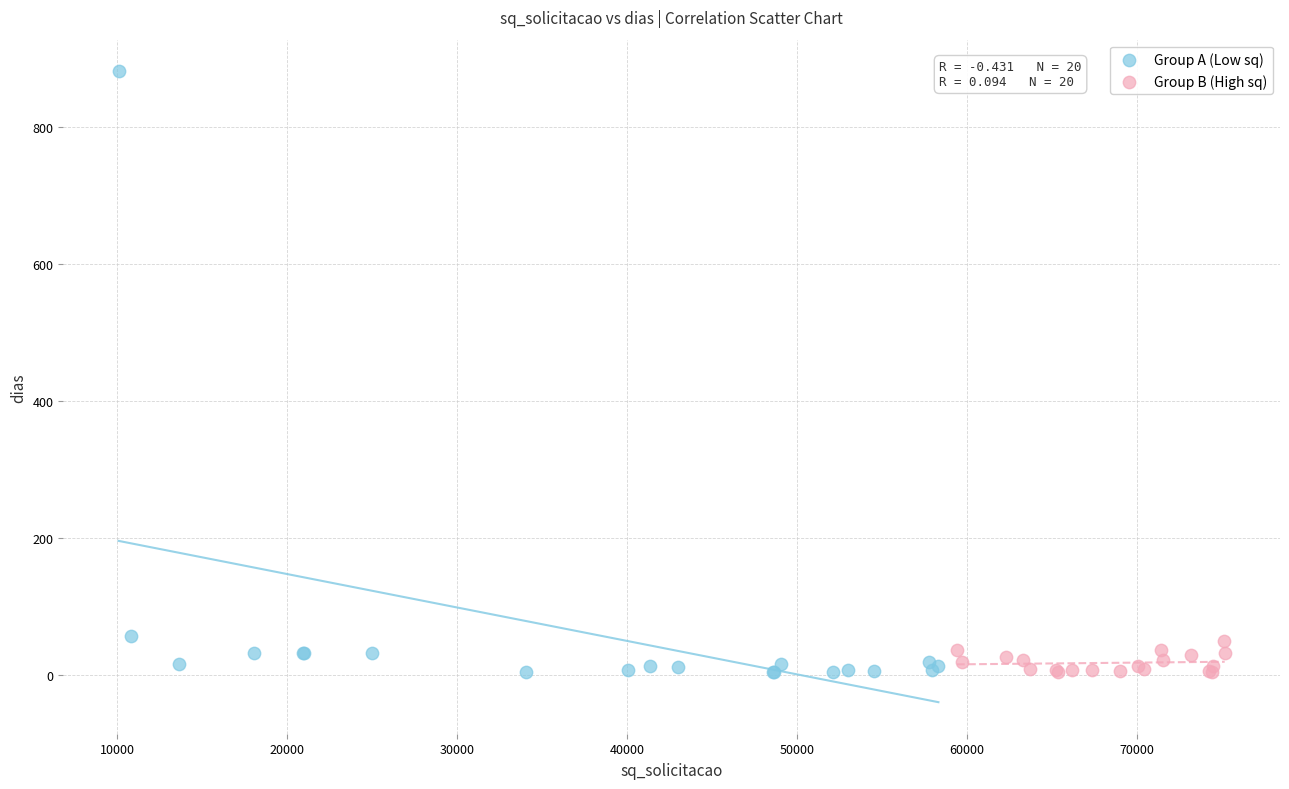

Which series reaches the maximum Y coordinate?

Group A (Low sq)